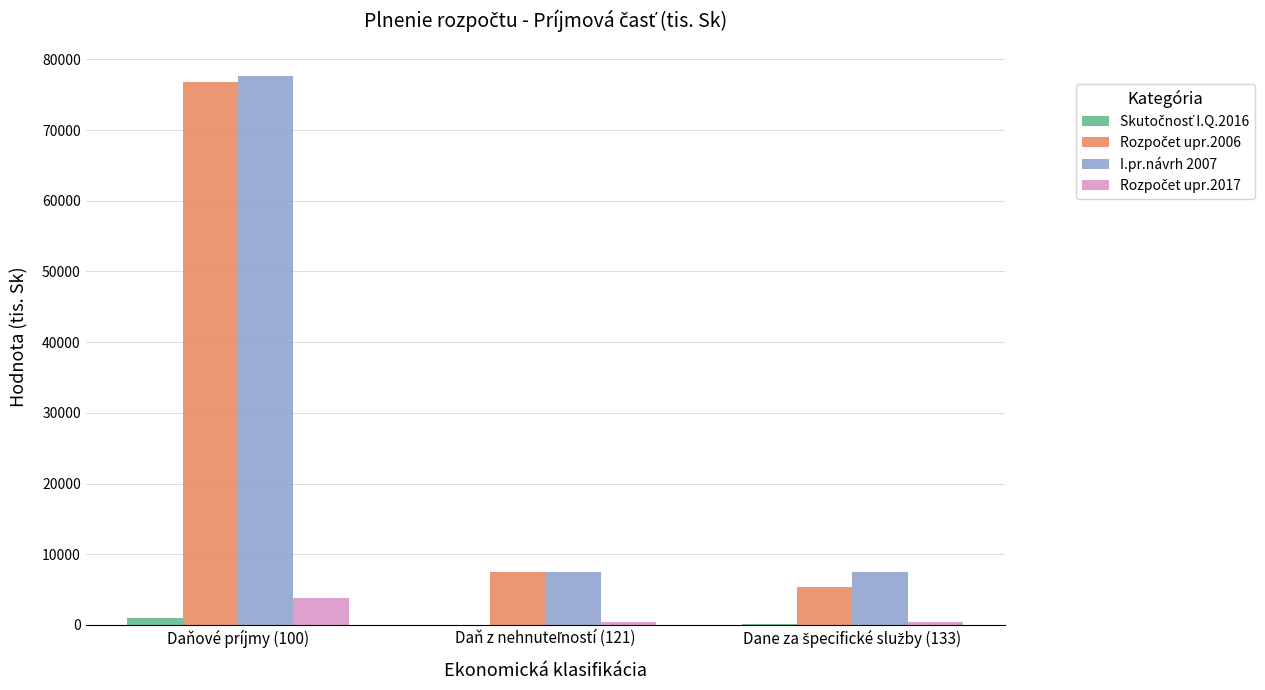

What is the maximum value shown in the chart?

77684.0